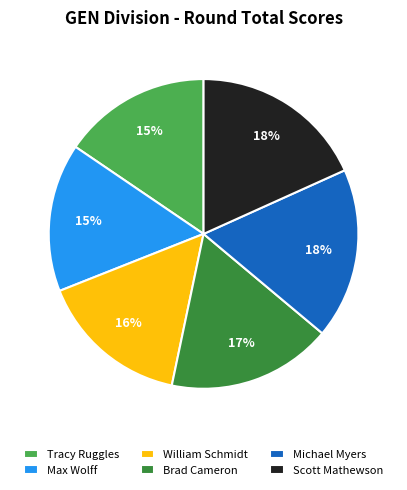

Approximately how many times larger is the value at William Schmidt compared to Scott Mathewson?

0.9